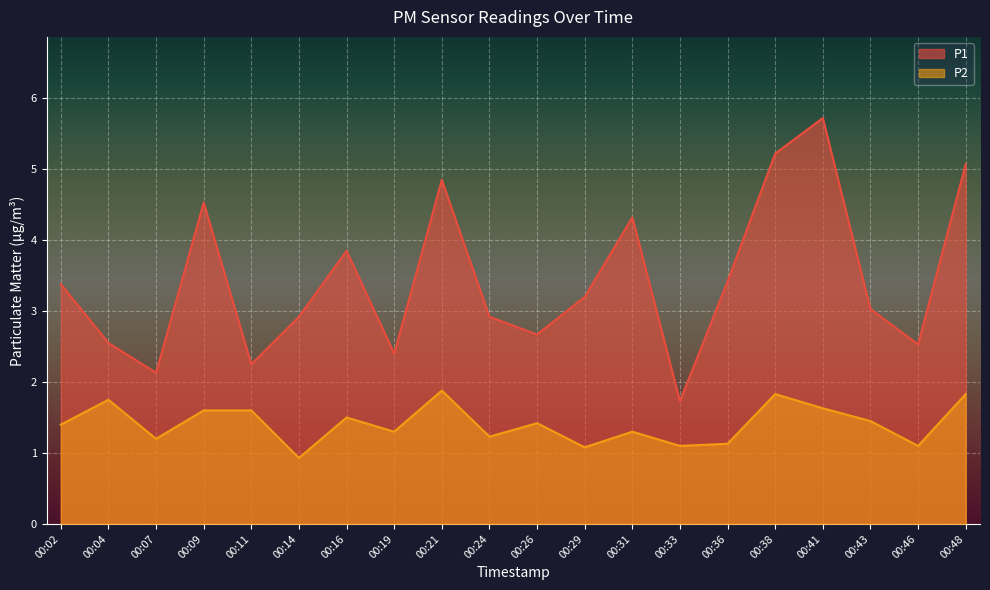

What are all the series names shown in the legend?

P1, P2